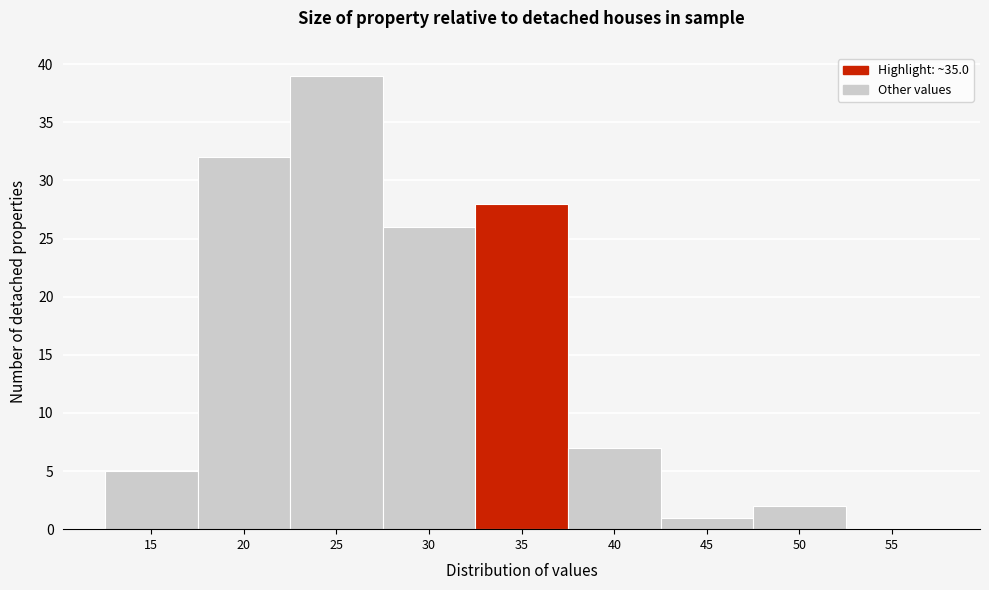

Reading left to right, extract all data points from this chart.

15=5	20=32	25=39	30=26	35=28	40=7	45=1	50=2	55=0